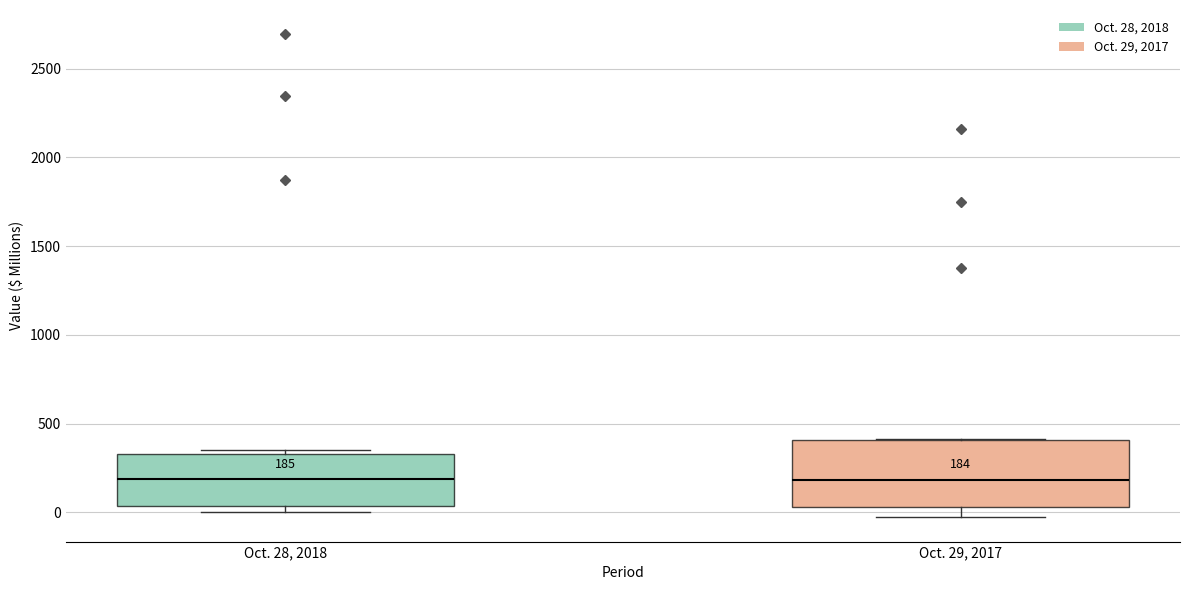

Which box is the tallest, from its lower edge to its upper edge?

Oct. 29, 2017